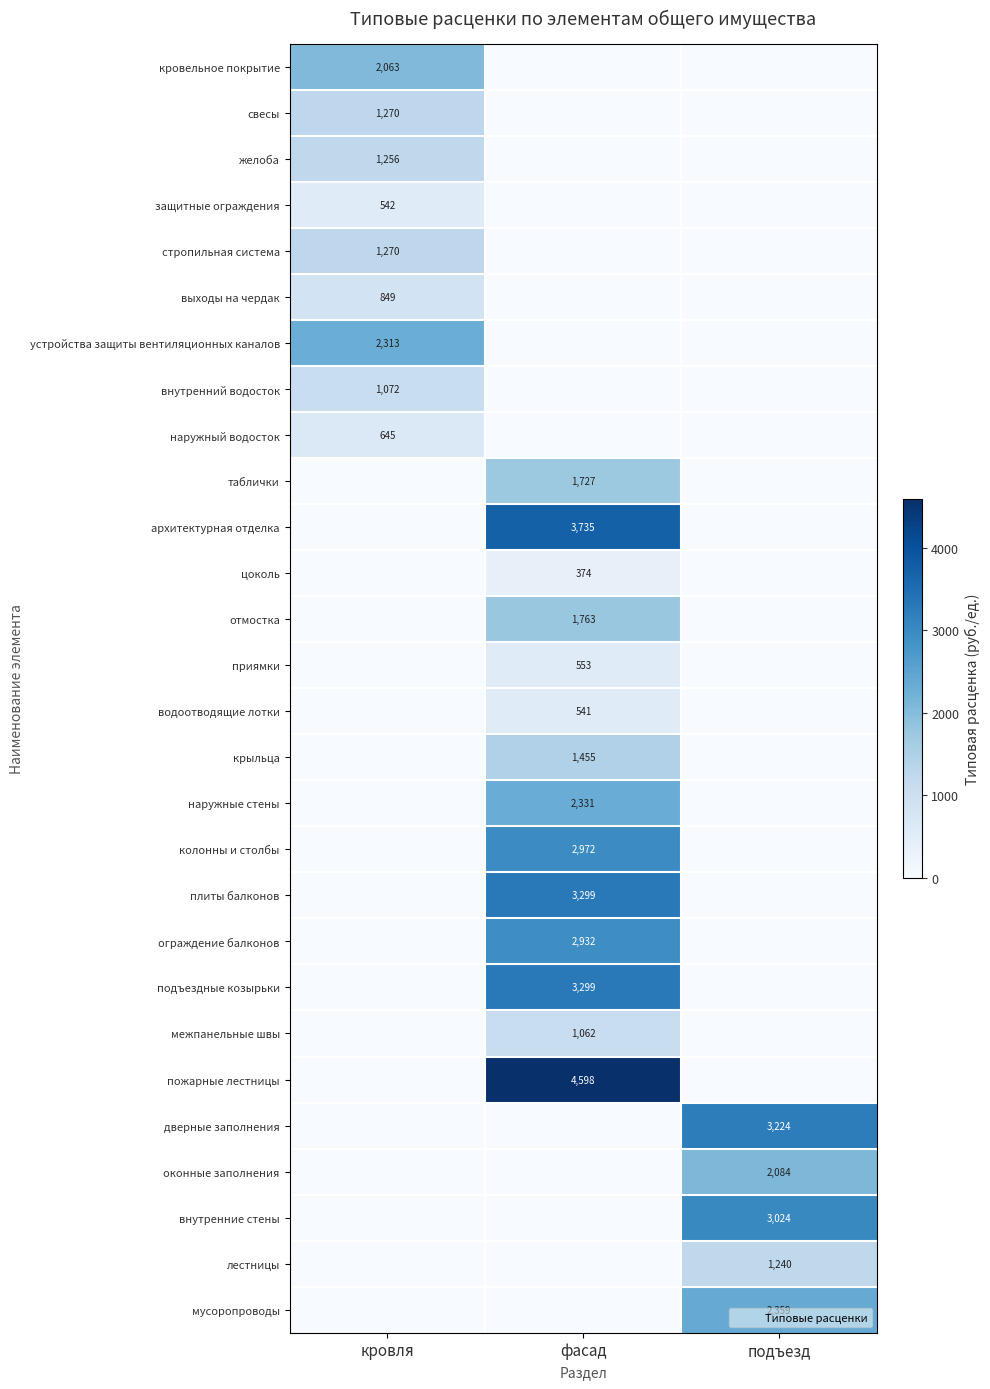

At which label does пожарные лестницы reach its peak?

фасад